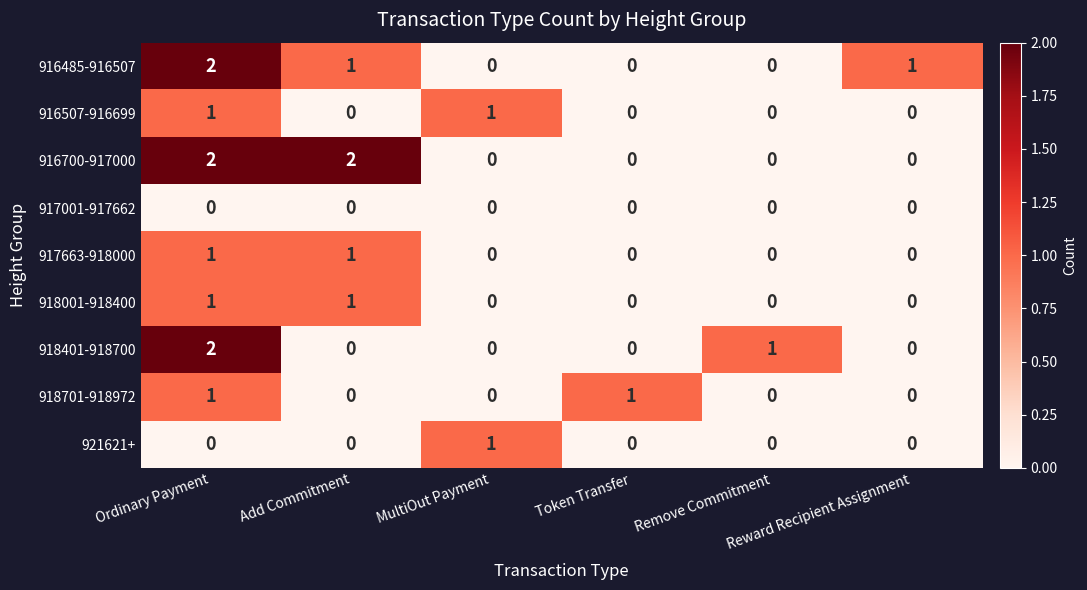

Count the 918001-918400 values in the range 0 to 1.

6